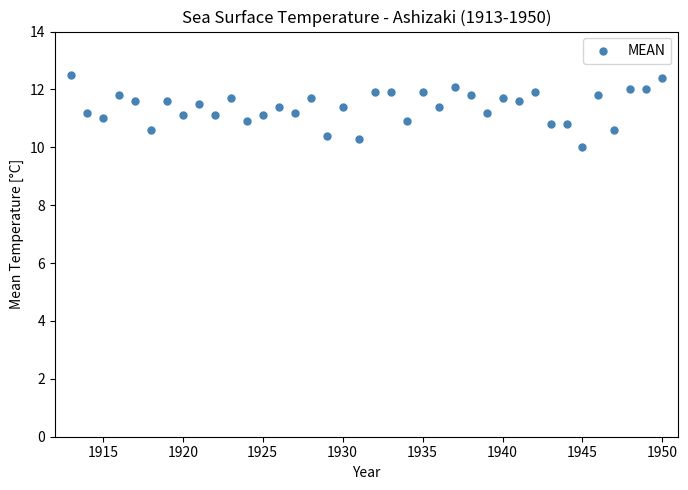

What is the range of X values (max minus min)?

37.0